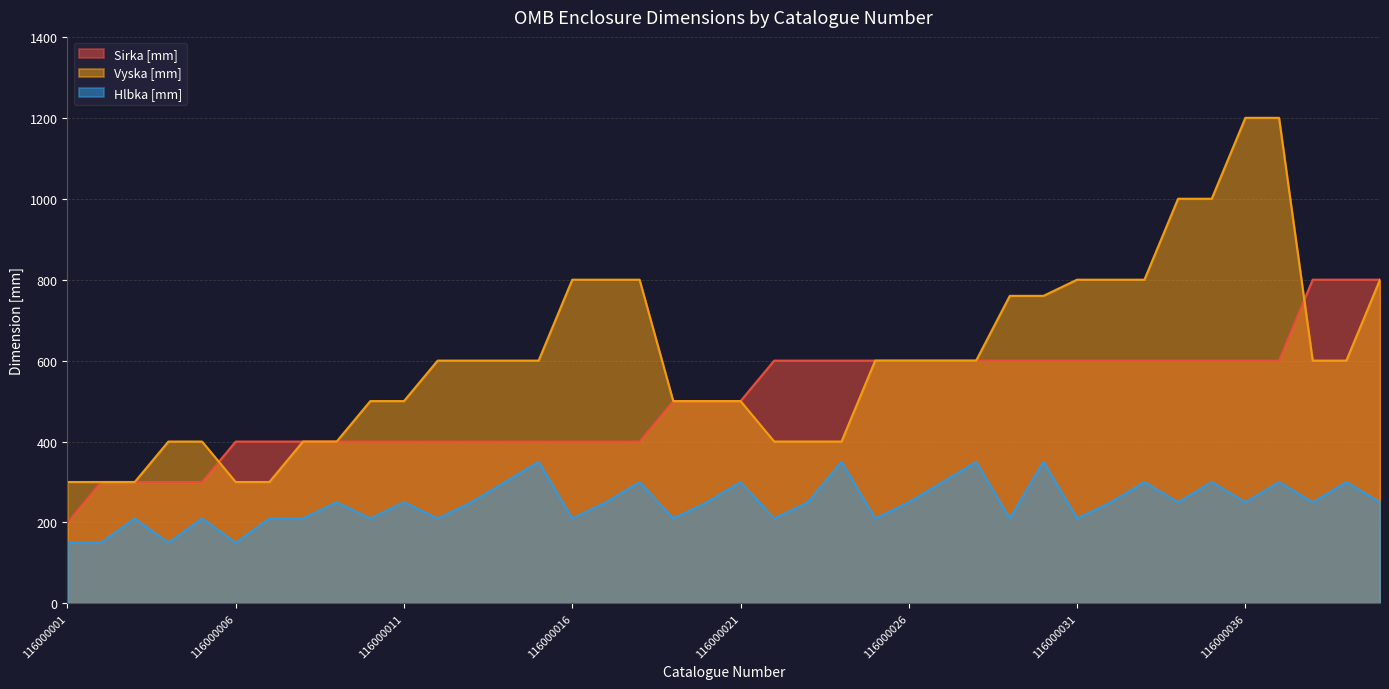

How many intersections are there between Vyska [mm] and Sirka [mm]?

2